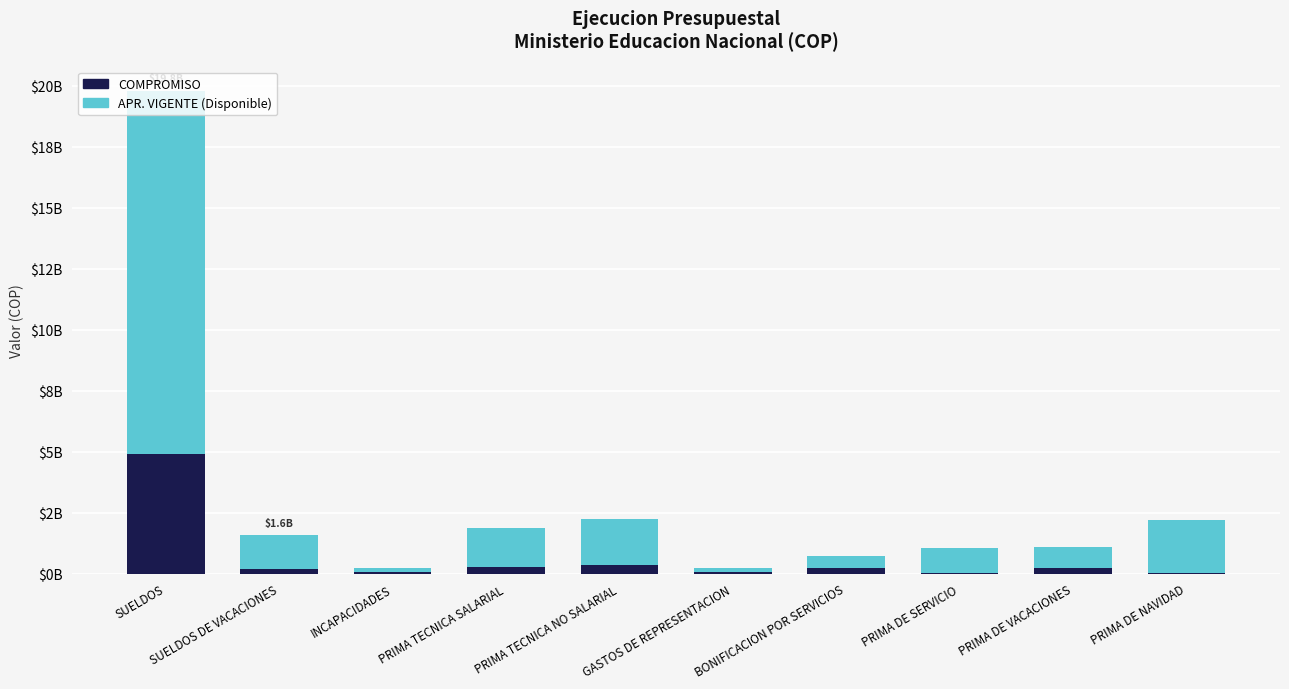

What are all the series names shown in the legend?

COMPROMISO, APR. VIGENTE (Disponible)